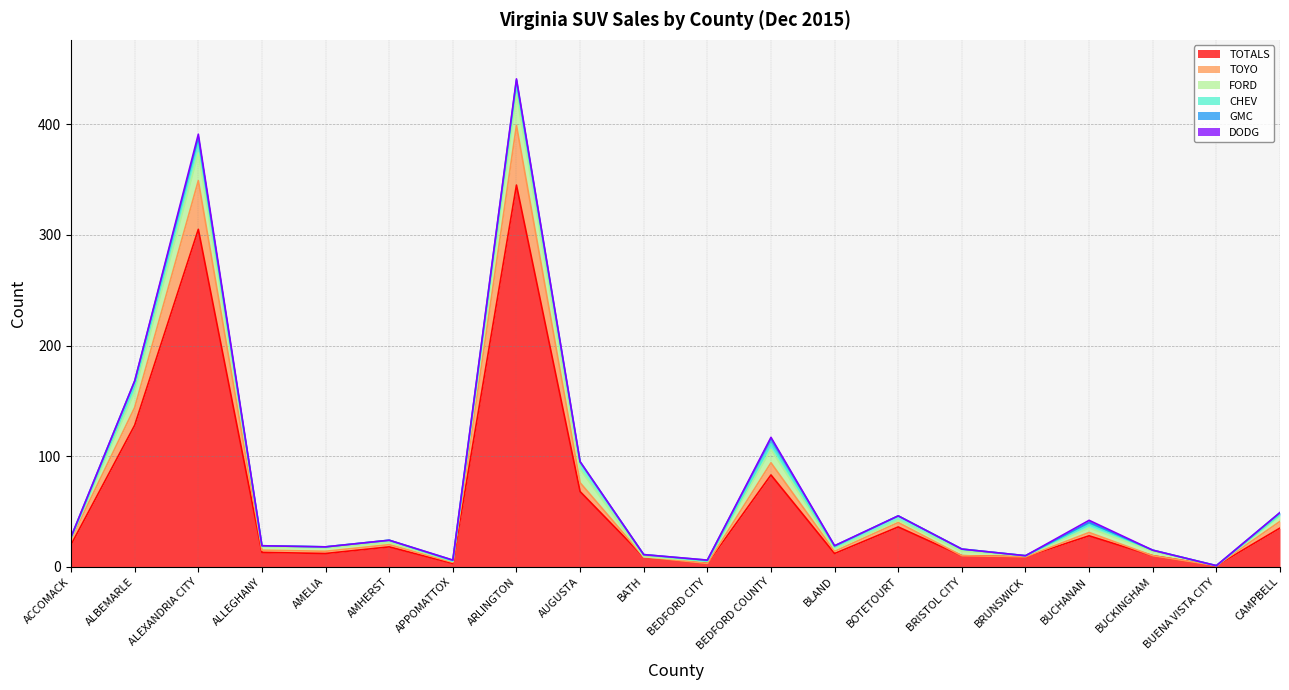

Where does the CHEV series first go above 2?

ALBEMARLE